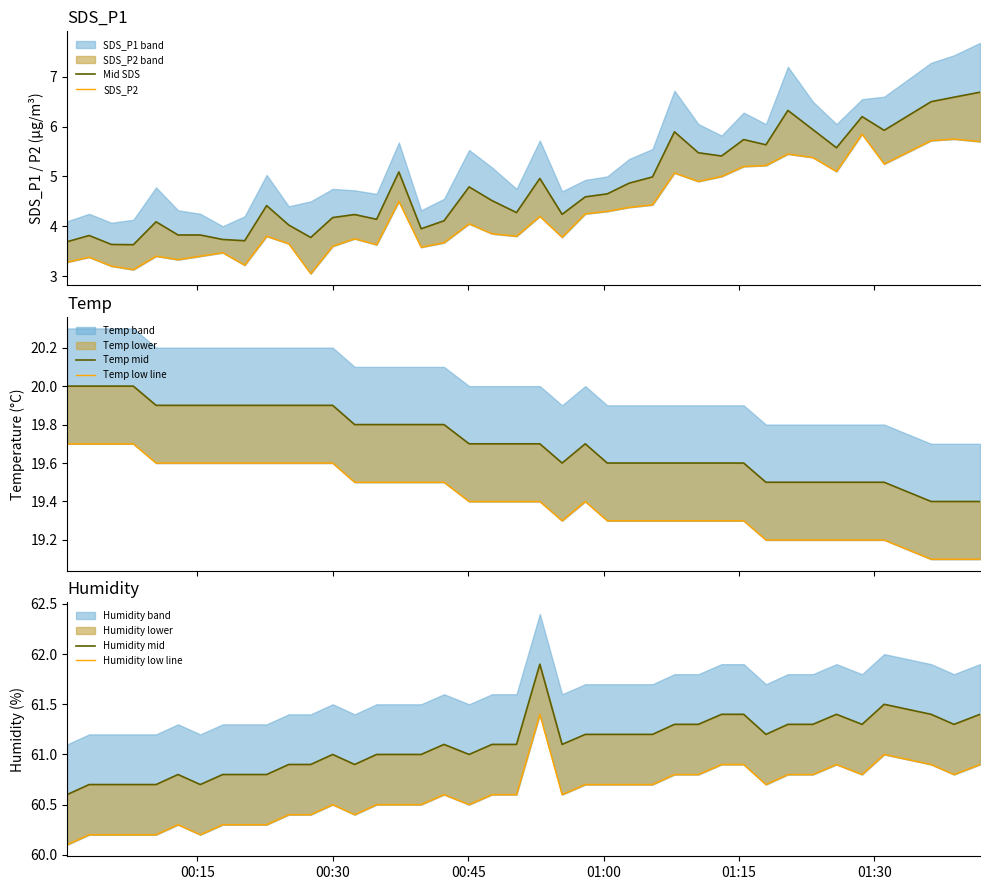

List the series in order of their peak value, highest first.

Humidity mid, Humidity low line, Temp mid, Temp low line, Mid SDS, SDS_P2